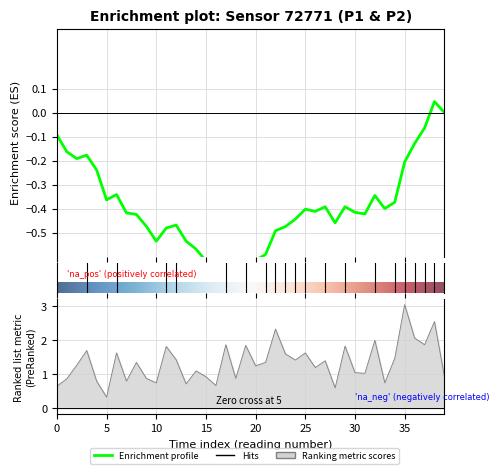

Between 16 and 21, which is larger?

21